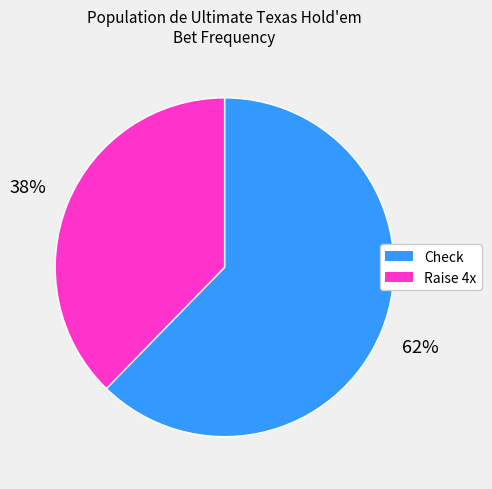

Combined, do Raise 4x and Check account for over 50%?

Yes